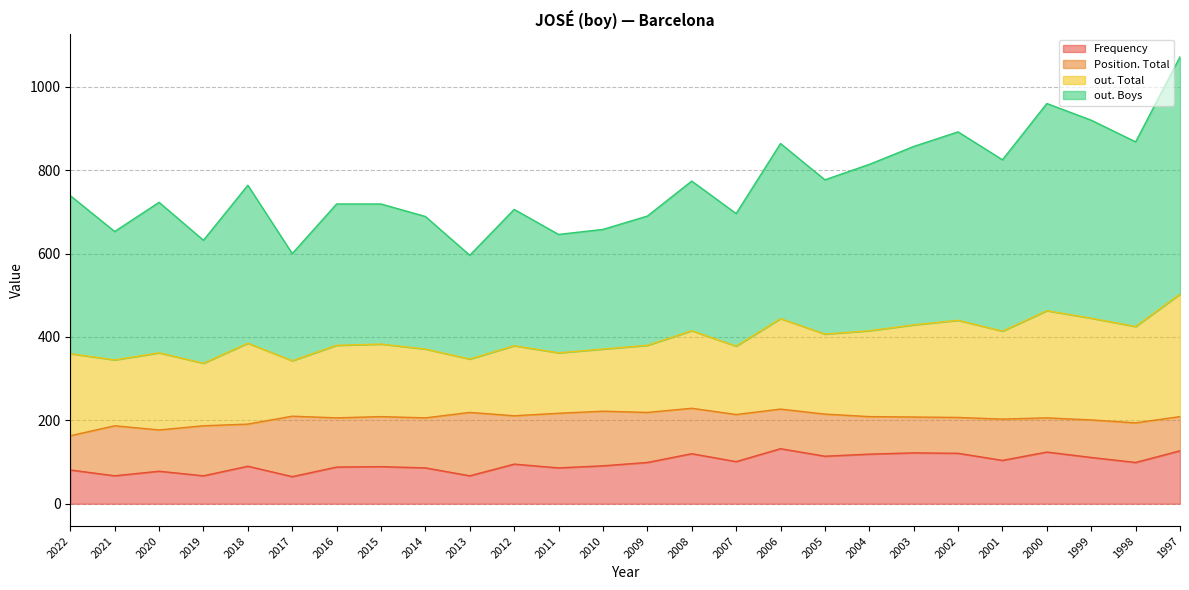

Which category has the lowest value across all series?

2017